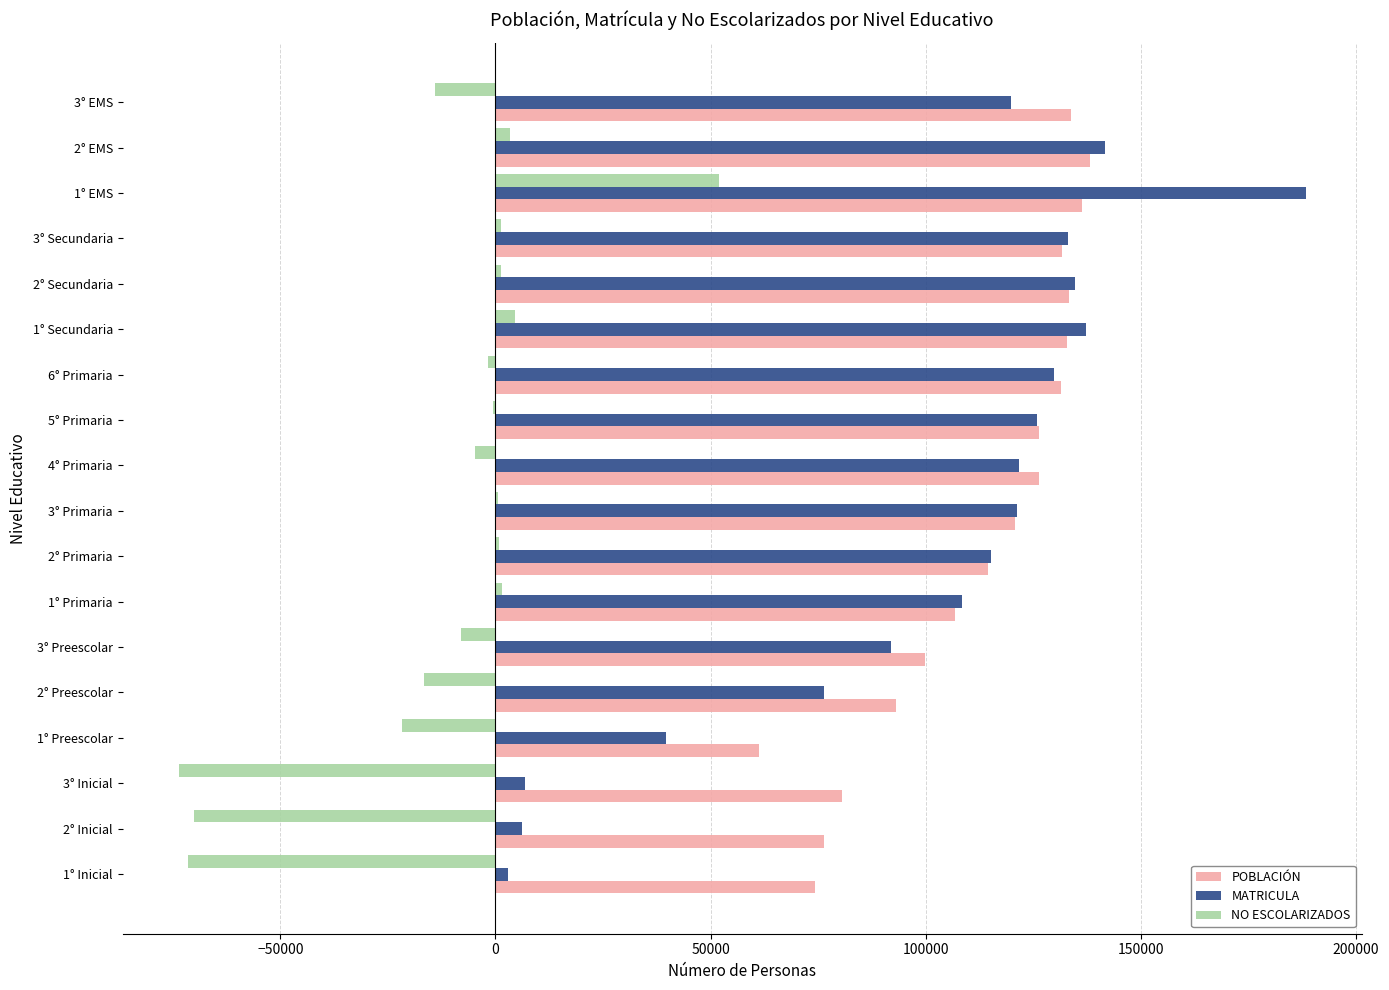

What is the maximum value for POBLACIÓN?

138169